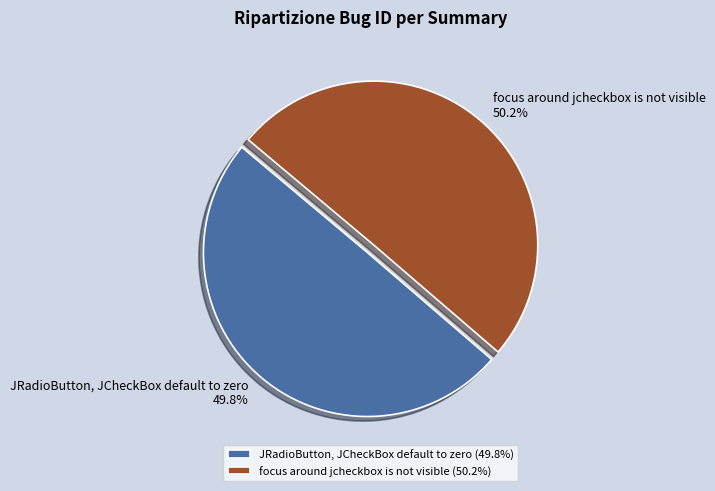

Count the number of slices in the pie.

2